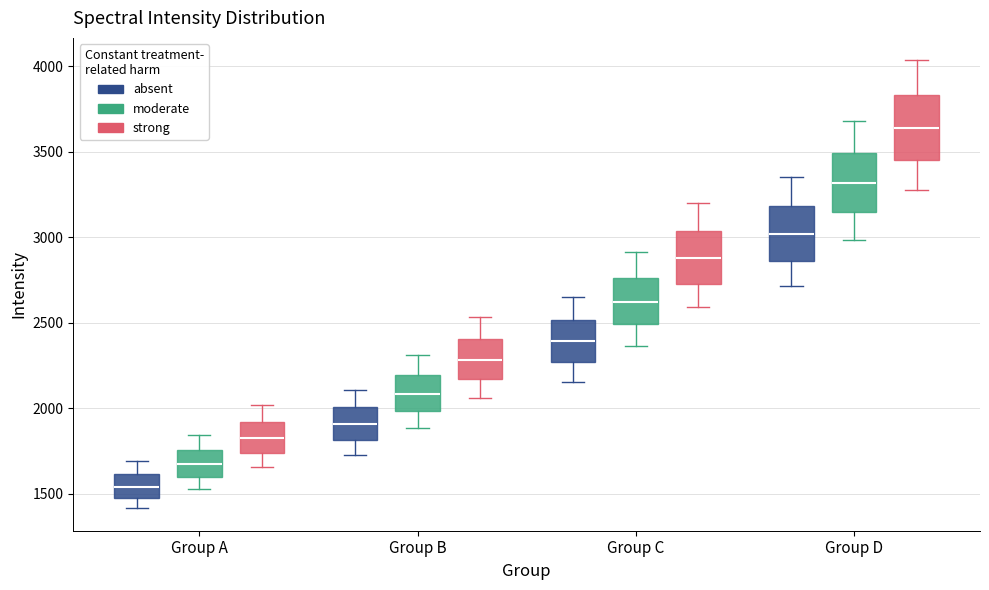

Reading left to right, read every box against the y-axis: the position of its median line, the range the box covers, and the ends of its whiskers. The values are not printed on the chart, so give them approximately, as read against the axis.

Group A (absent): median 1550, box 1500 to 1600, whiskers 1400 to 1700
Group A (moderate): median 1650, box 1600 to 1750, whiskers 1550 to 1850
Group A (strong): median 1800, box 1750 to 1900, whiskers 1650 to 2000
Group B (absent): median 1900, box 1800 to 2000, whiskers 1750 to 2100
Group B (moderate): median 2100, box 2000 to 2200, whiskers 1900 to 2300
Group B (strong): median 2300, box 2150 to 2400, whiskers 2050 to 2550
Group C (absent): median 2400, box 2250 to 2500, whiskers 2150 to 2650
Group C (moderate): median 2600, box 2500 to 2750, whiskers 2350 to 2900
Group C (strong): median 2900, box 2750 to 3050, whiskers 2600 to 3200
Group D (absent): median 3000, box 2850 to 3200, whiskers 2700 to 3350
Group D (moderate): median 3300, box 3150 to 3500, whiskers 3000 to 3700
Group D (strong): median 3650, box 3450 to 3850, whiskers 3300 to 4050